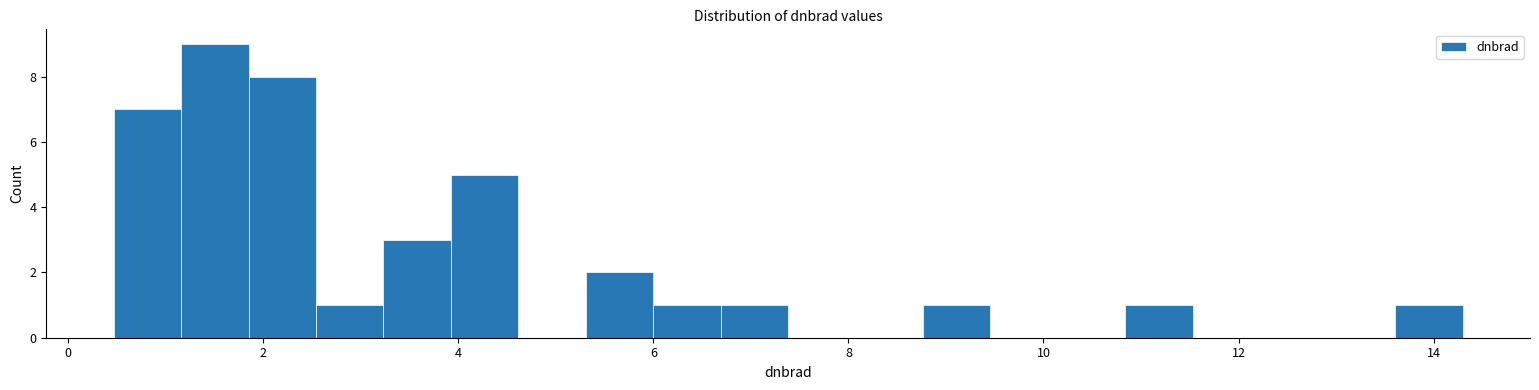

Read against the x-axis, roughly where is the centre of the tallest bar?

1.6